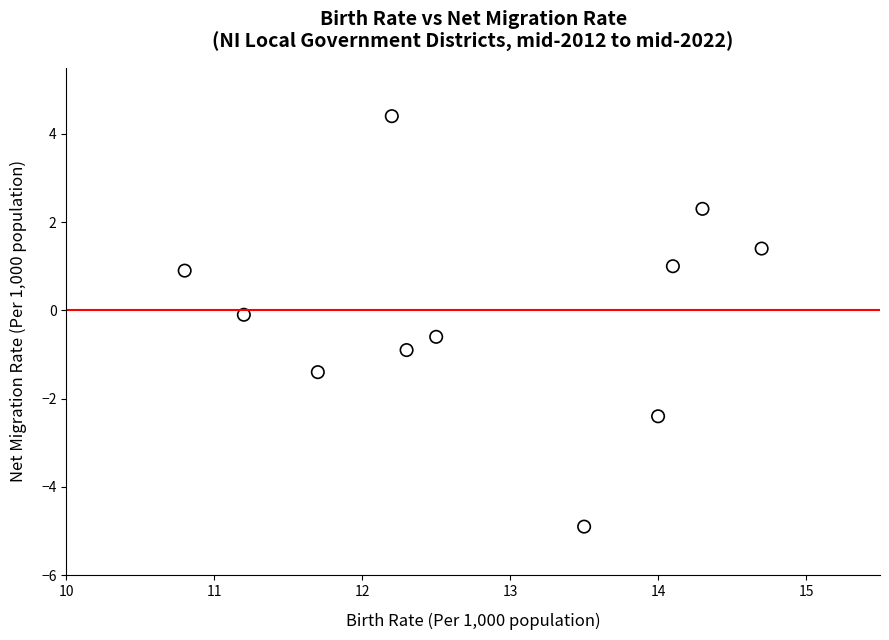

What is the average X value?

12.8